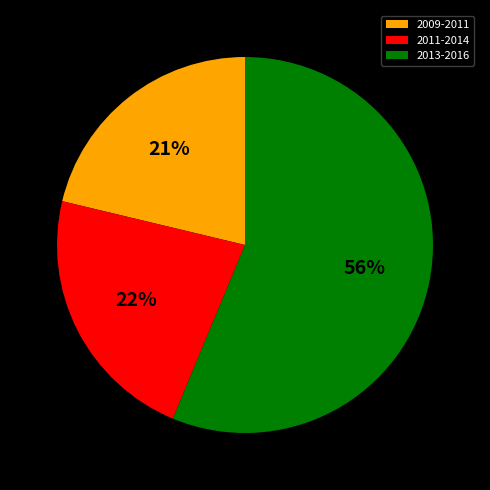

Is there any slice that represents more than half of the pie?

Yes